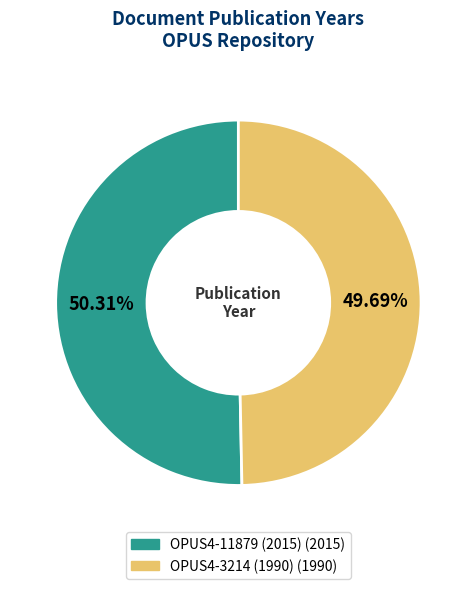

What is the total percentage of OPUS4-3214 (1990) and OPUS4-11879 (2015)?

100.0%